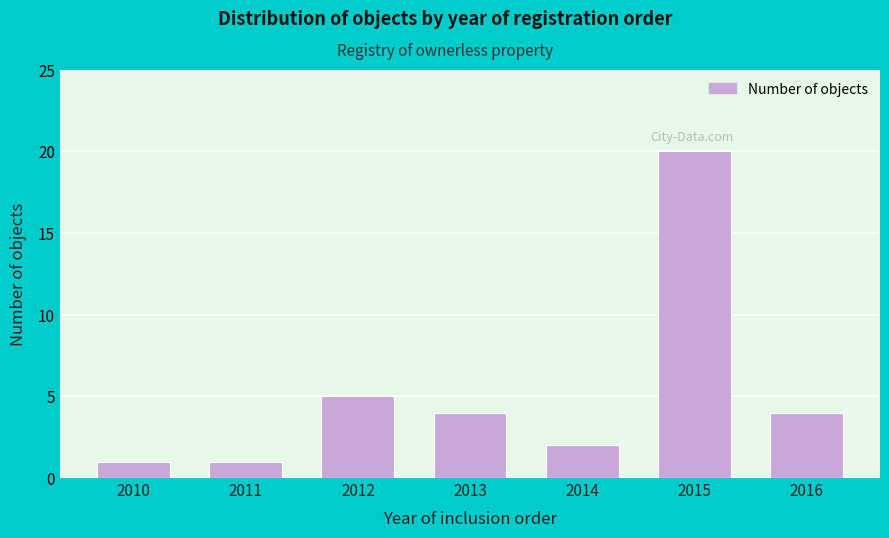

Reading right to left, extract all data points from this chart.

4	20	2	4	5	1	1